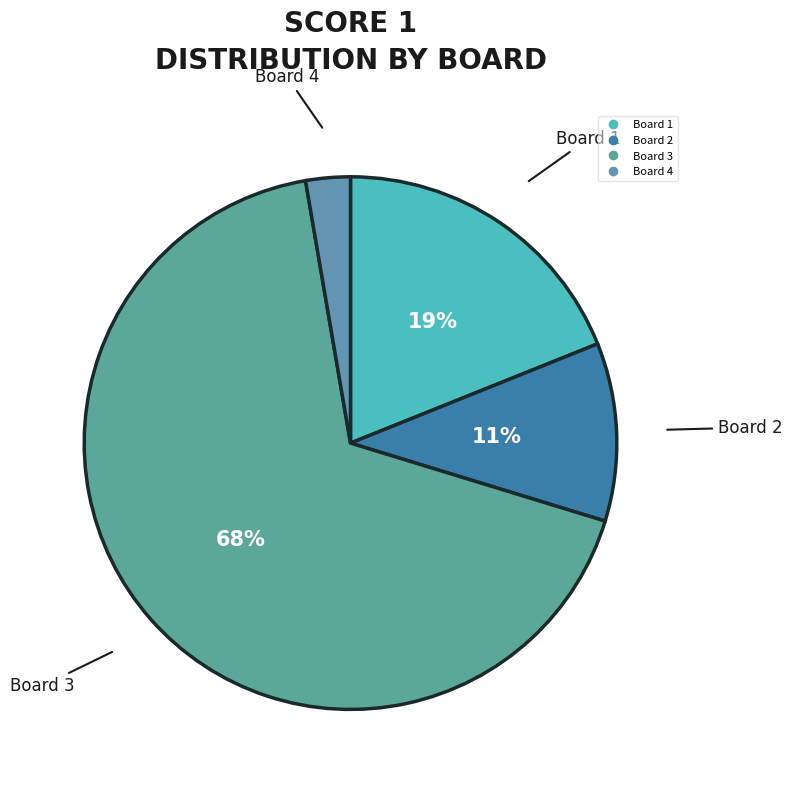

Is it true that Board 3 is 54% of the pie?

False